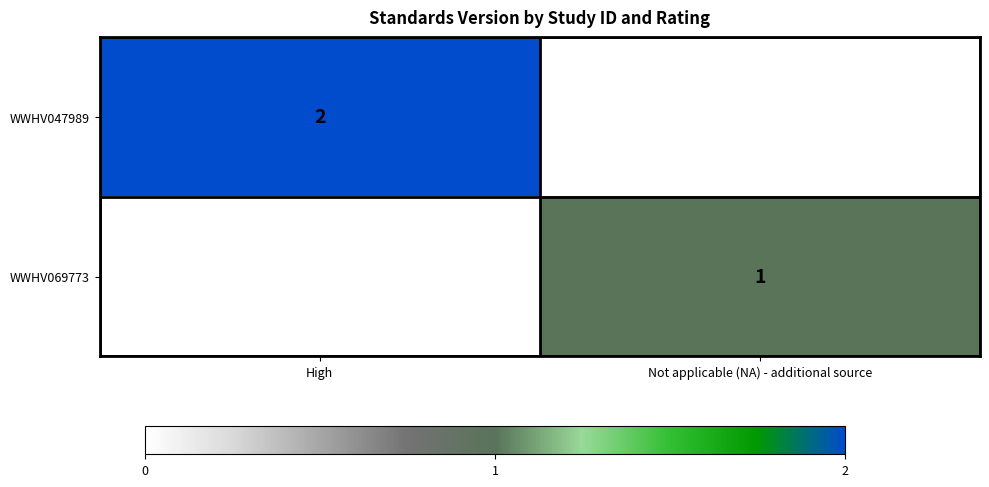

Is it true that WWHV069773 equals 1 at Not applicable (NA) - additional source?

True